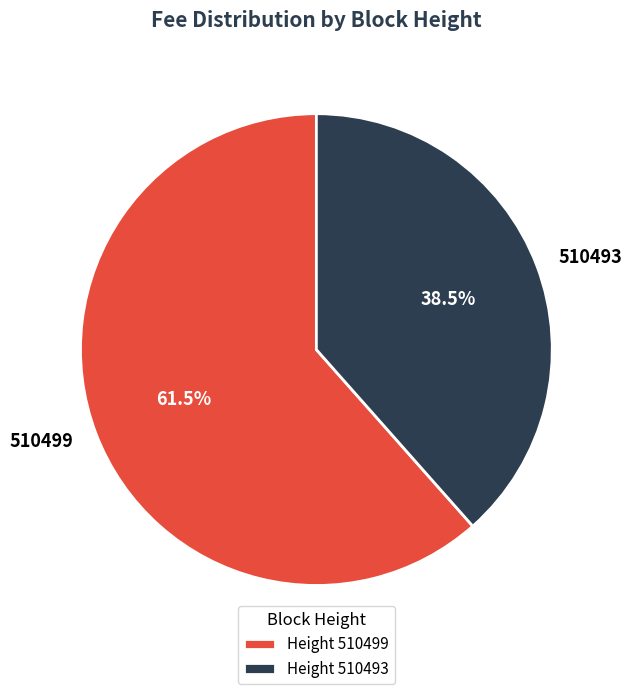

How many slices are in this pie chart?

2